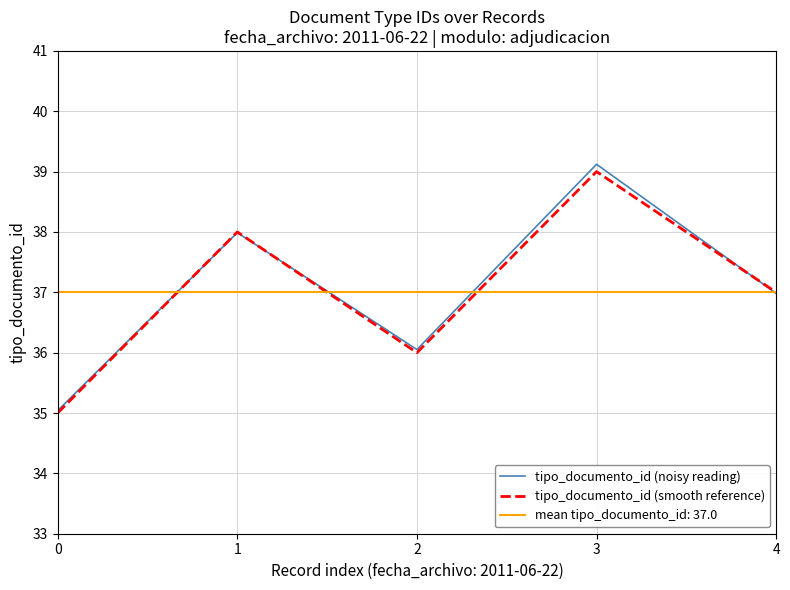

At which category does the chart reach its peak across all series?

3